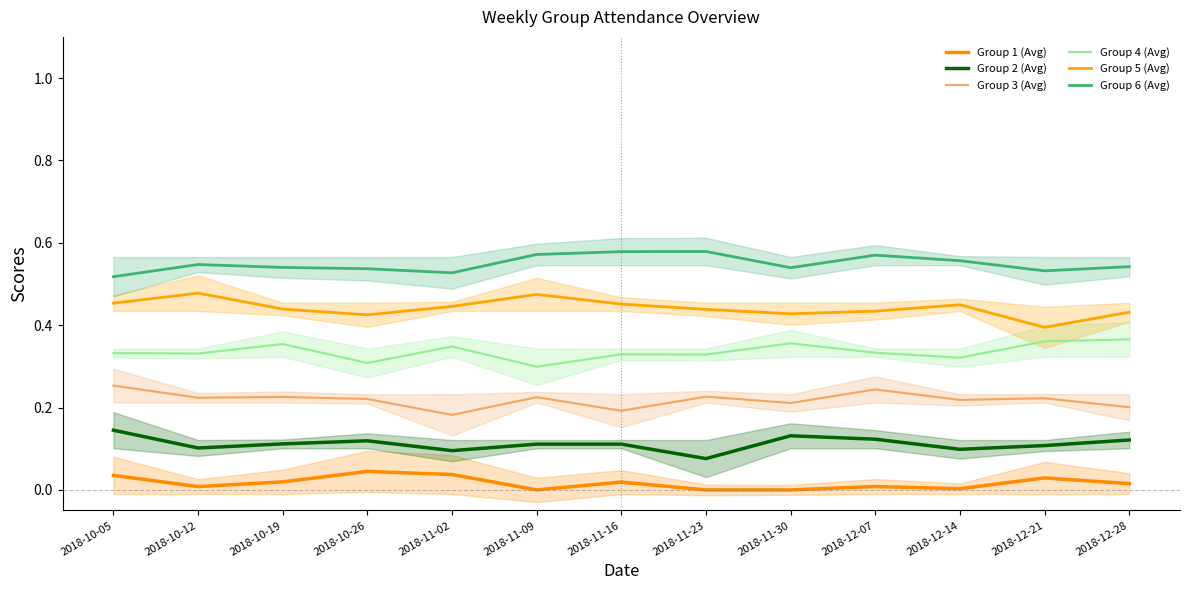

How many categories are shown in the chart?

13